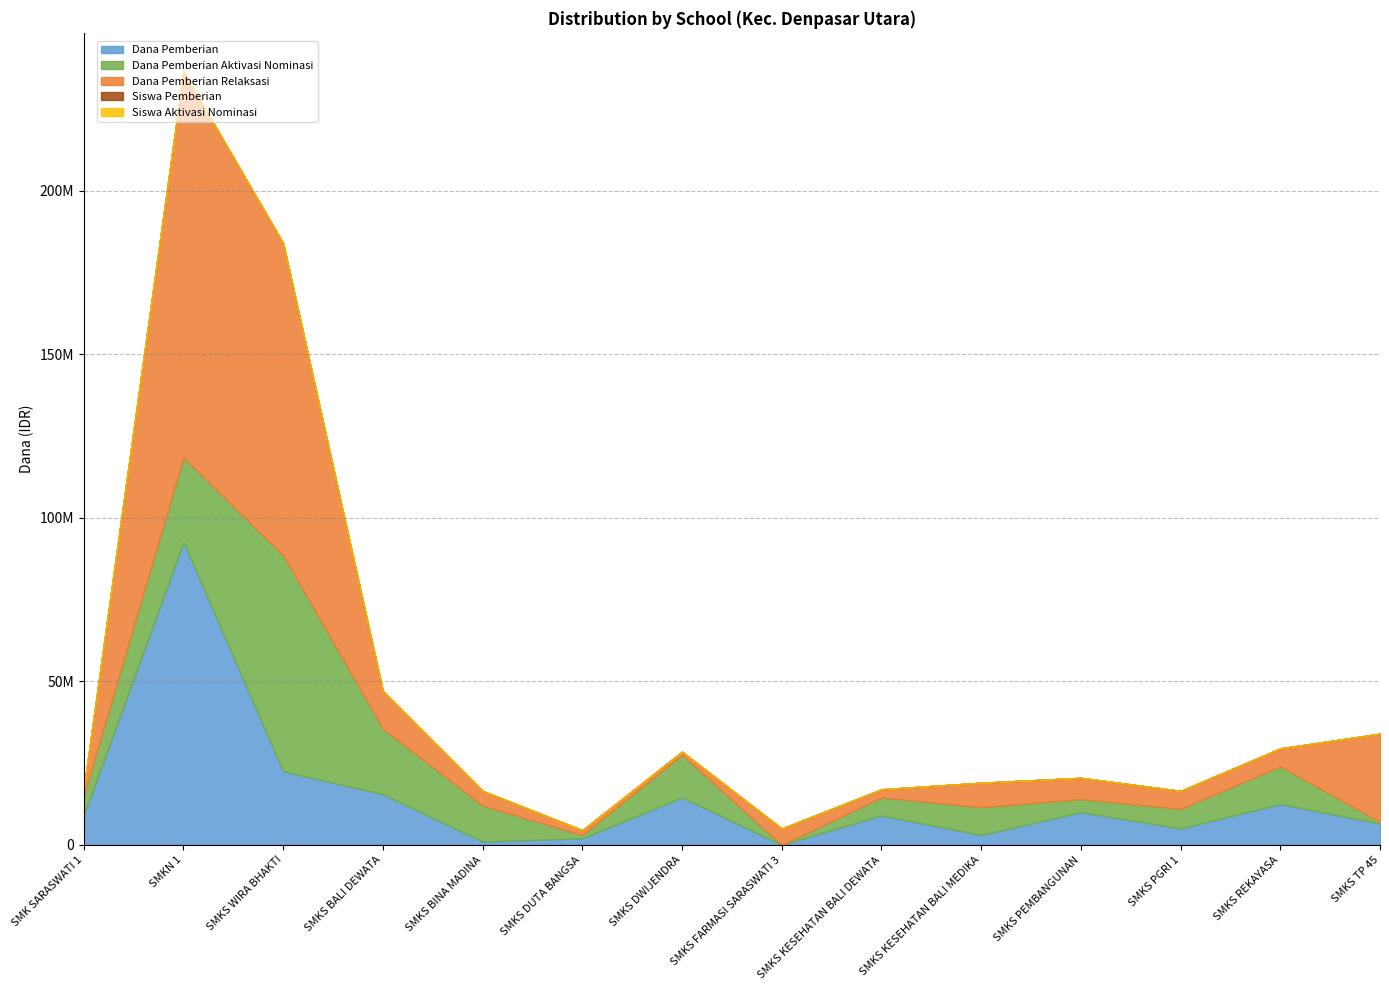

What is the label of the 2nd point from the right?

SMKS REKAYASA